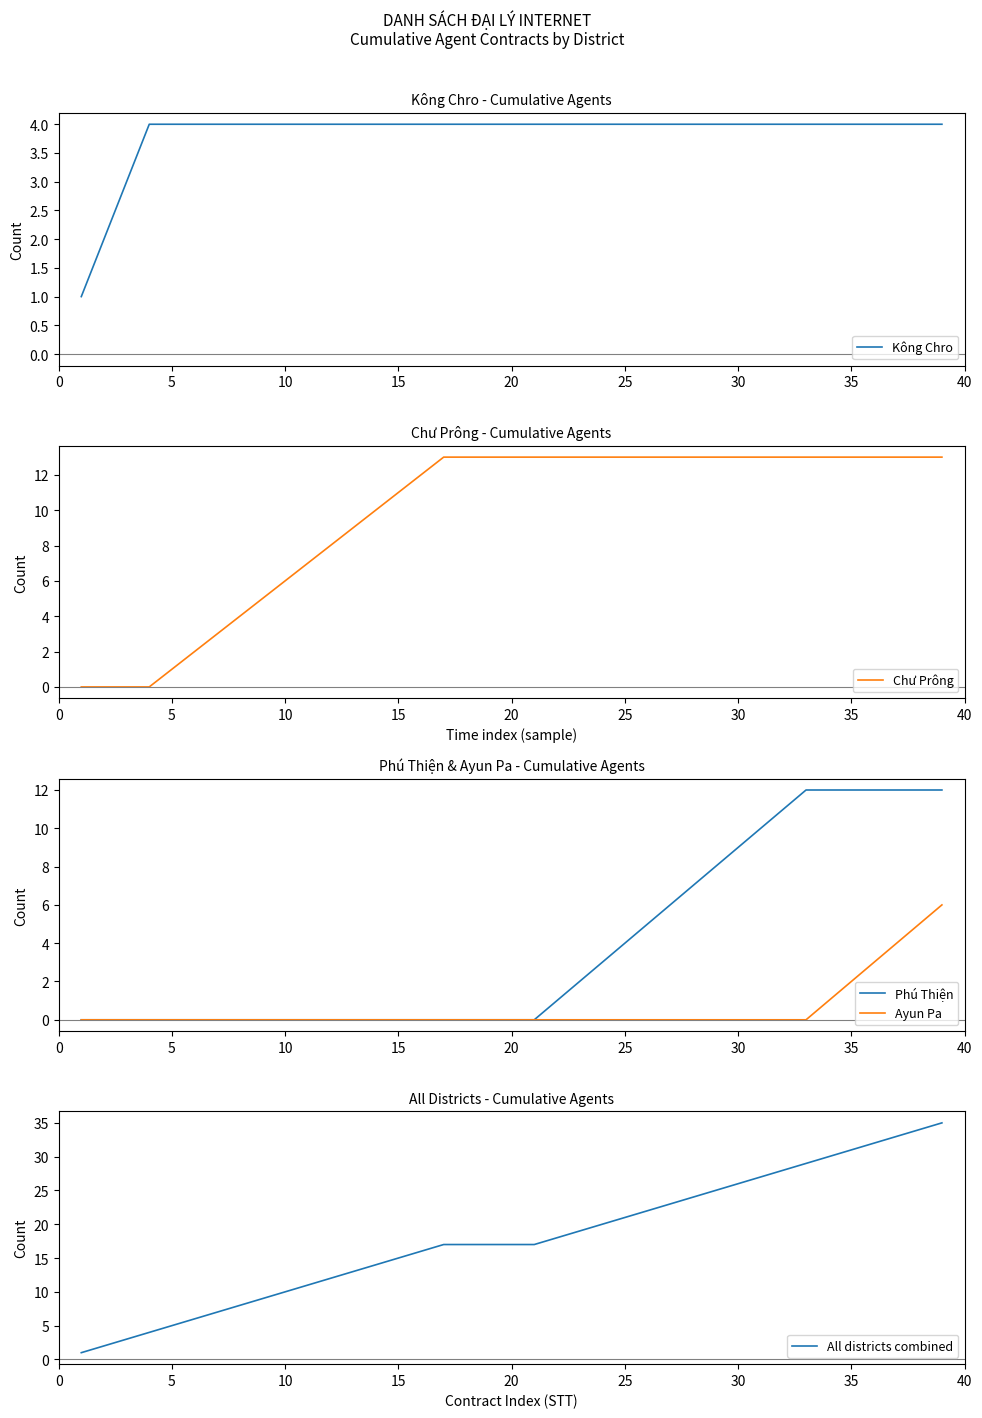

What is the maximum value for Ayun Pa?

6